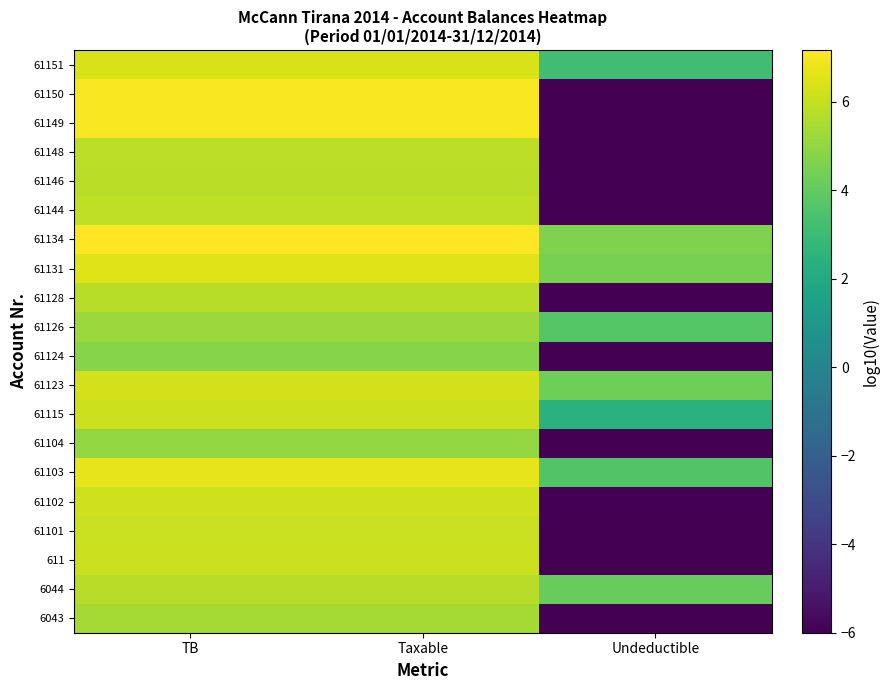

Rank the series at Undeductible from highest to lowest value.

61134, 61131, 61123, 6044, 61126, 61103, 61151, 61115, 6043, 611, 61101, 61102, 61104, 61124, 61128, 61144, 61146, 61148, 61149, 61150